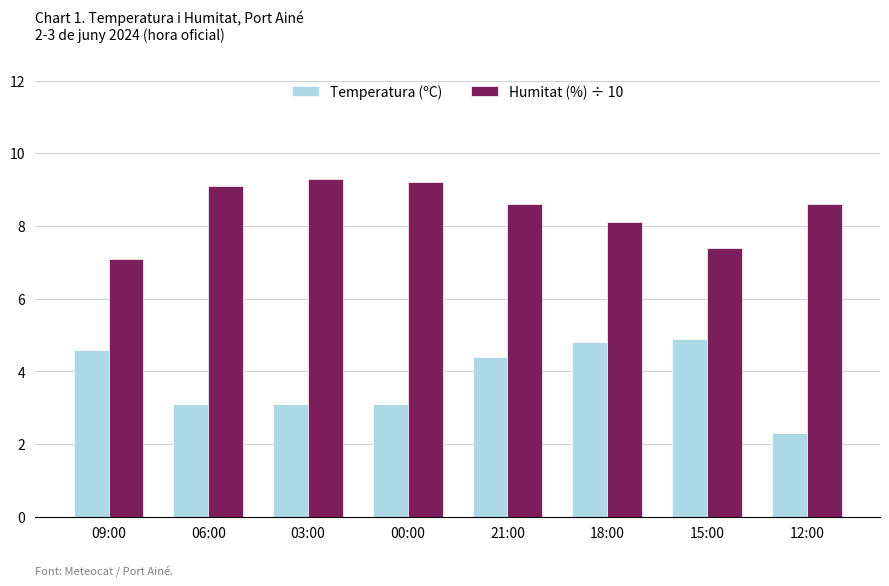

Reading left to right, list all the values displayed in this chart.

Temperatura (ºC): 09:00=4.6	06:00=3.1	03:00=3.1	00:00=3.1	21:00=4.4	18:00=4.8	15:00=4.9	12:00=2.3
Humitat (%) ÷ 10: 09:00=7.1	06:00=9.1	03:00=9.3	00:00=9.2	21:00=8.6	18:00=8.1	15:00=7.4	12:00=8.6